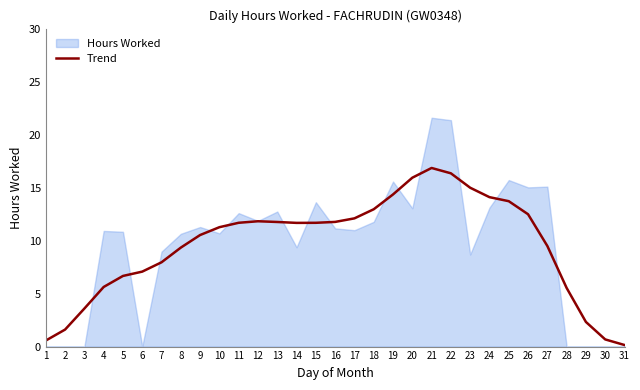

True or false: the data shows 11.7 at 11.

True